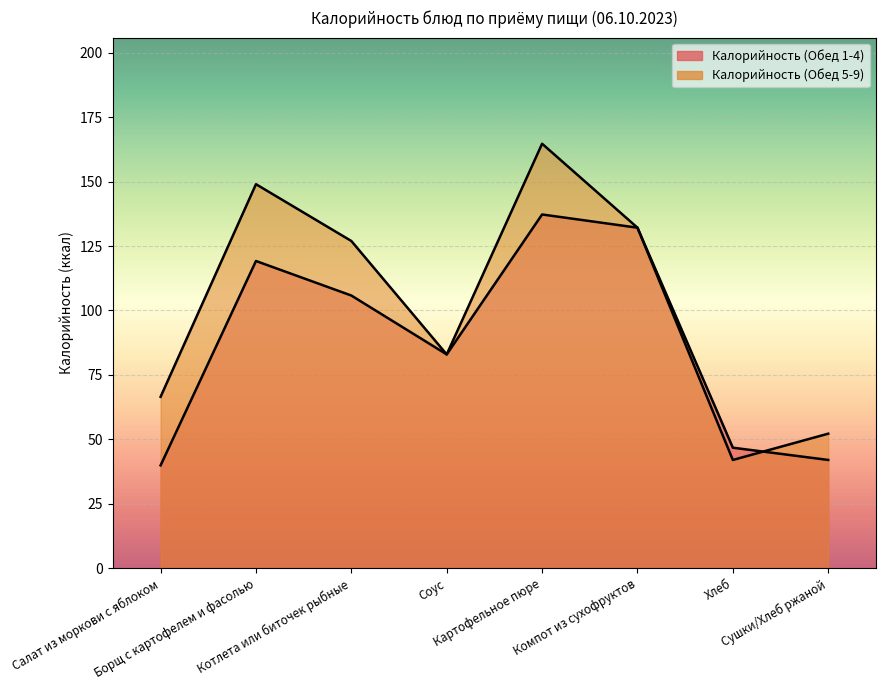

What is the difference between the Калорийность (Обед 1-4) values at Соус and Картофельное пюре?

54.3